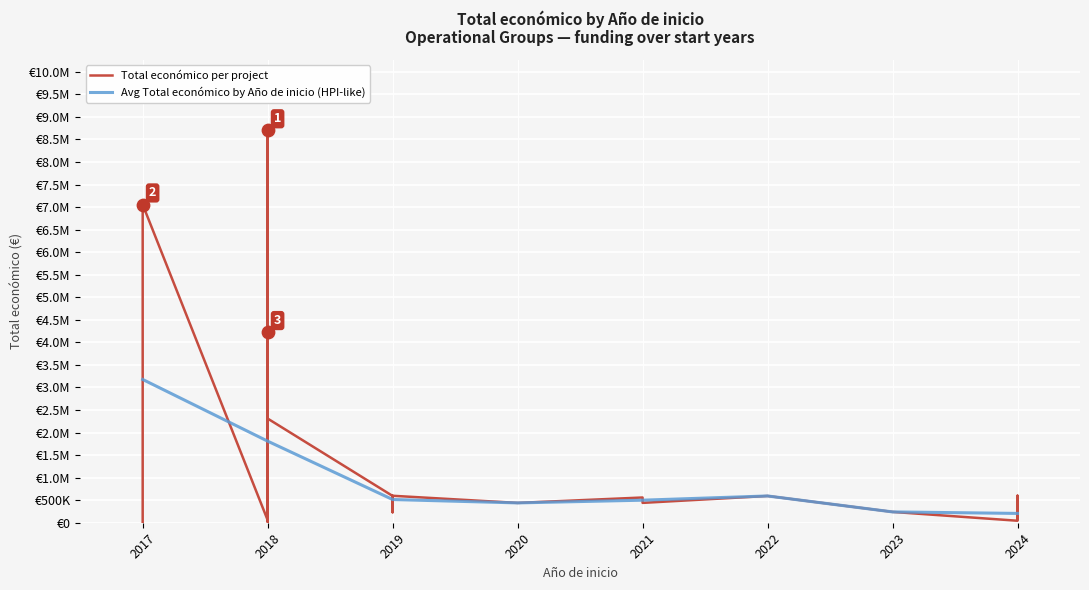

Which series reaches the maximum Y coordinate?

Total económico